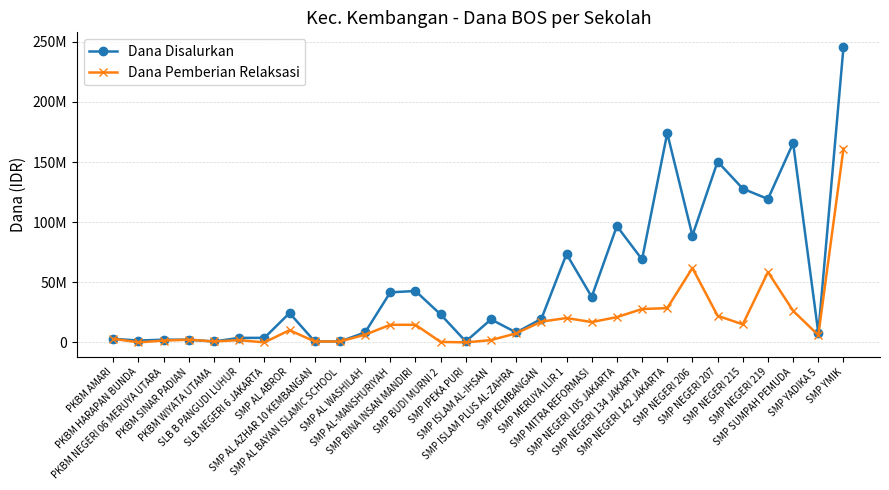

What is the label of the 10th point from the left?

SMP AL BAYAN ISLAMIC SCHOOL